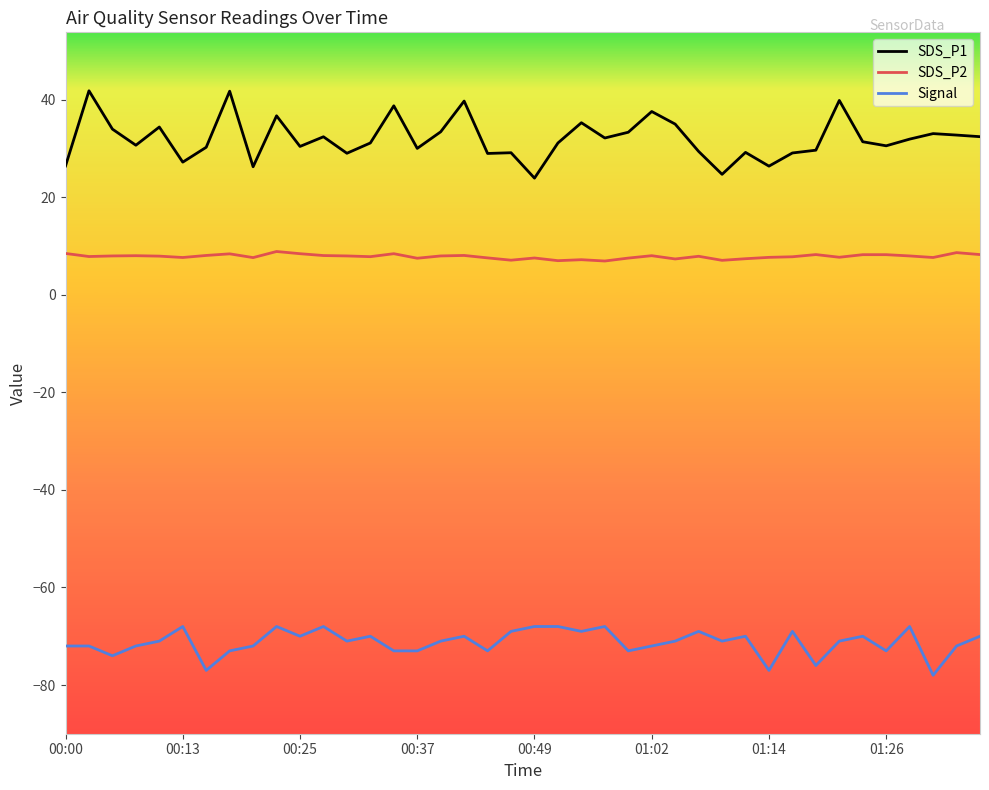

What is the minimum value shown in the chart?

-78.0